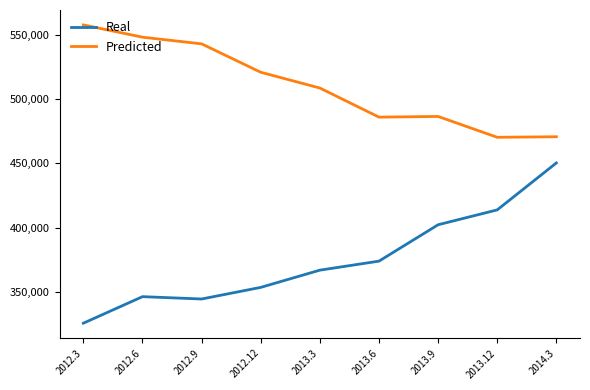

What is the approximate value of Real at 2013.3, to the nearest 10?

366840